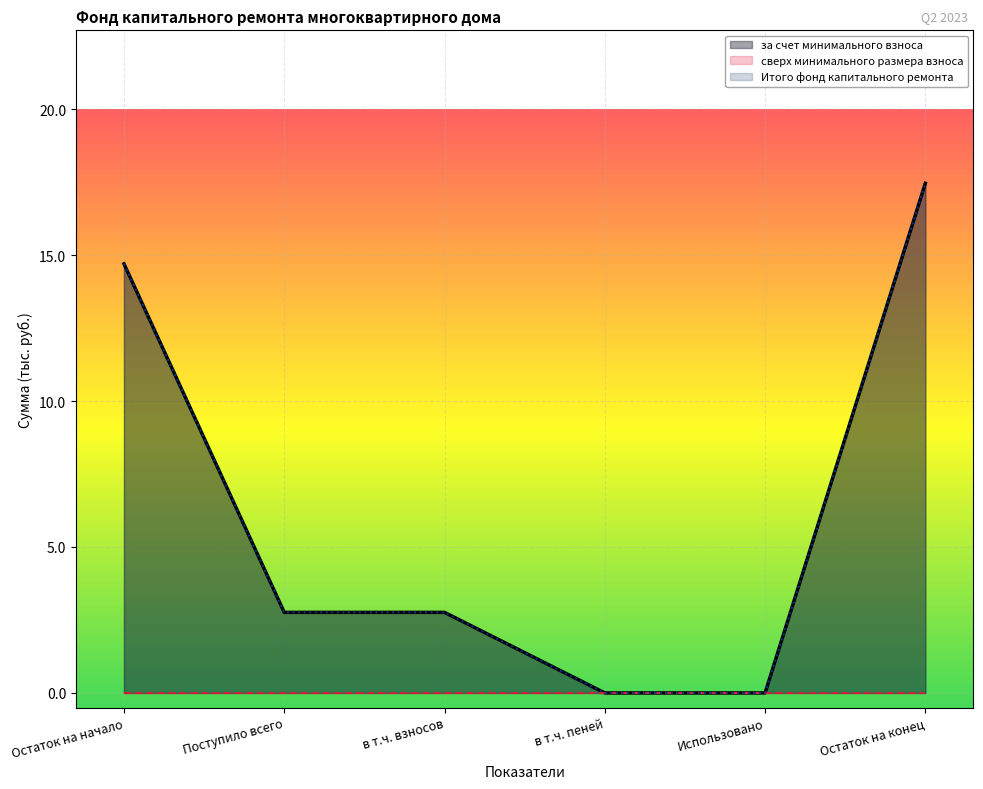

Which series has the largest total across all categories?

за счет минимального взноса